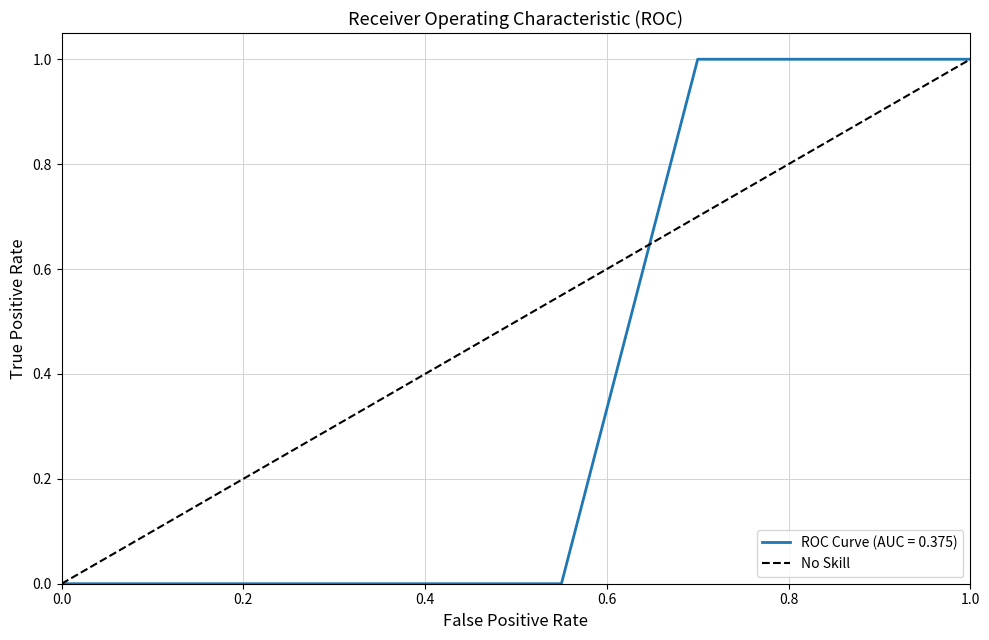

The value of ROC Curve (AUC = 0.375) at 1.0 is 1.0. True or false?

True